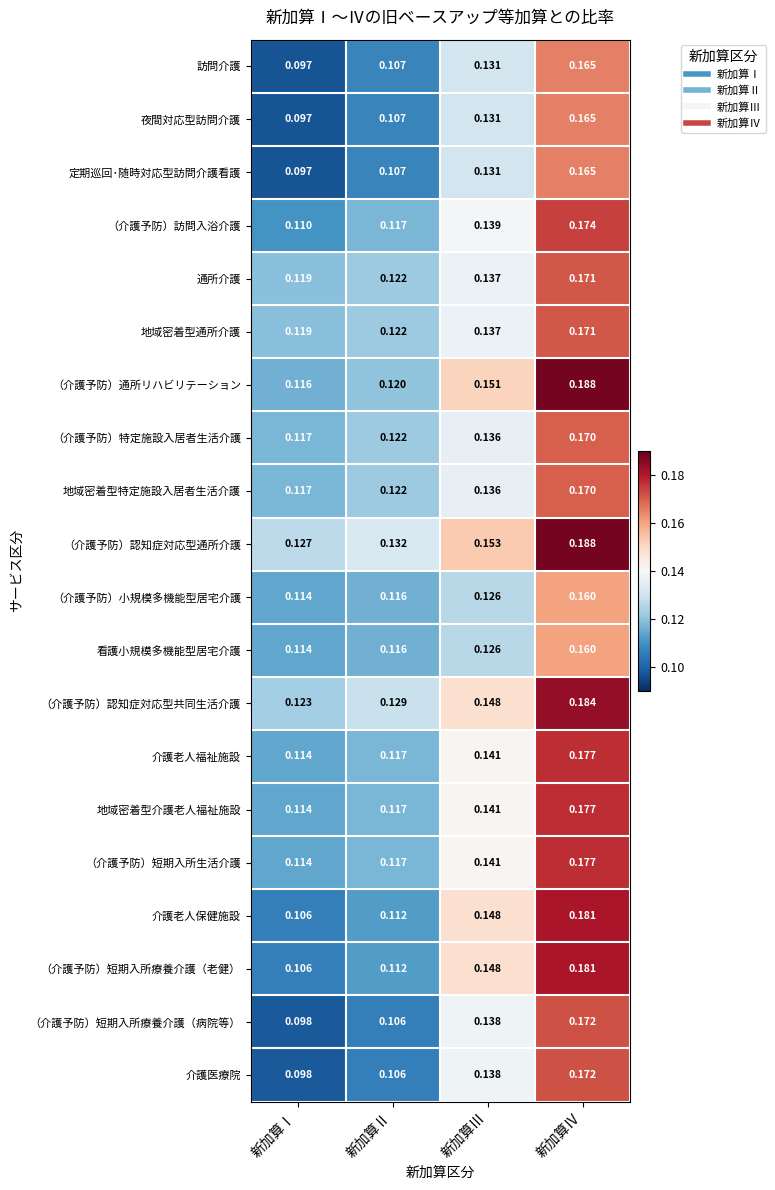

At which category is the sum across all series the highest?

新加算Ⅳ